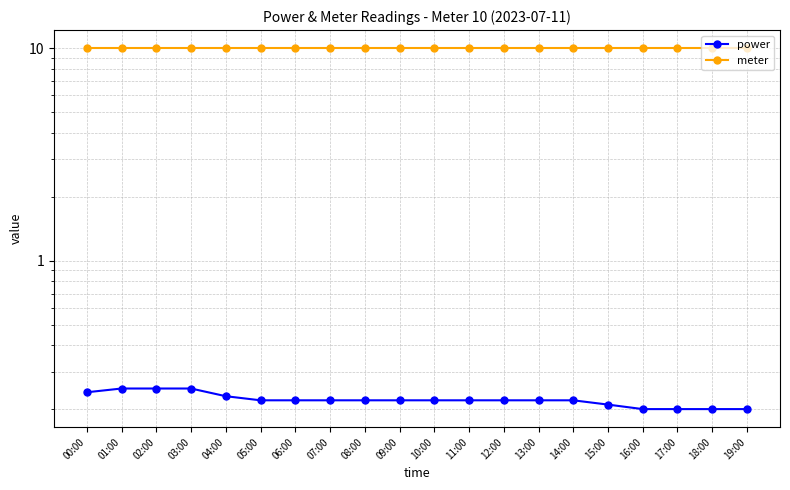

True or false: meter has a value of 16.2 at 19:00.

False